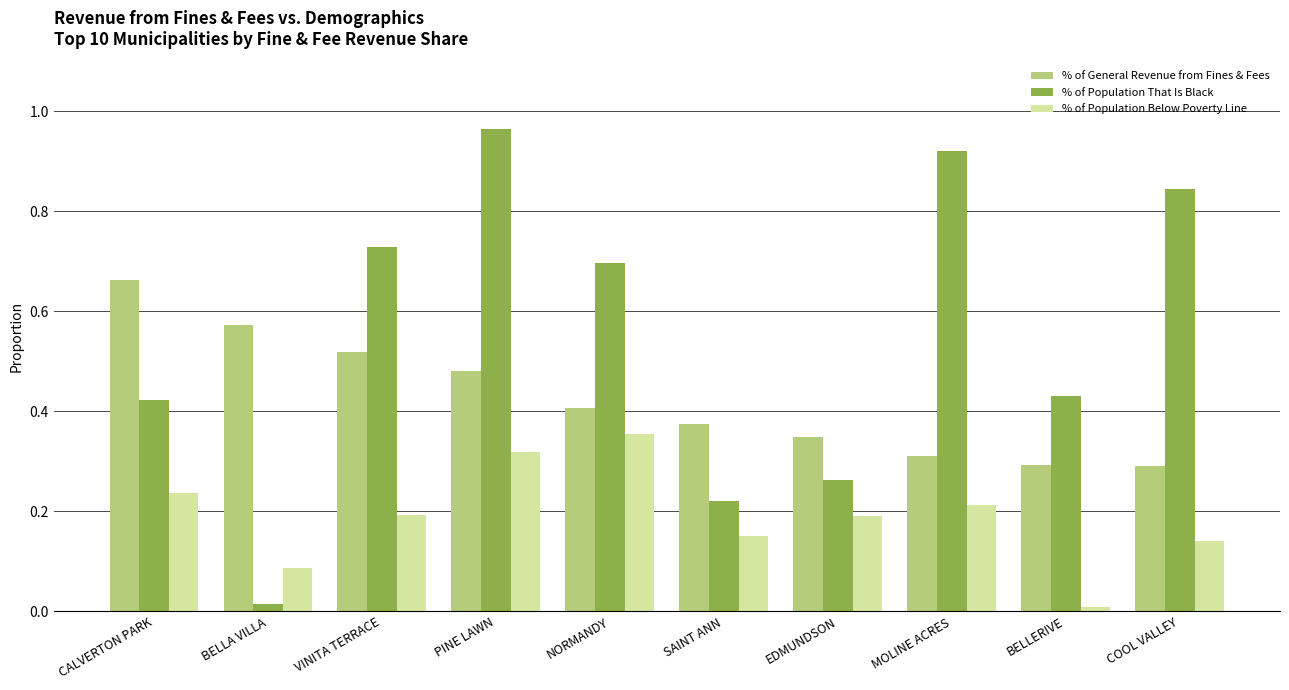

Which series has the largest total across all categories?

% of Population That Is Black